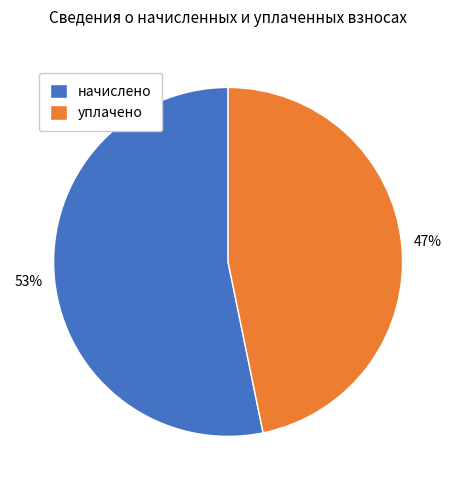

To the nearest percent, what percentage of the pie is начислено?

53%